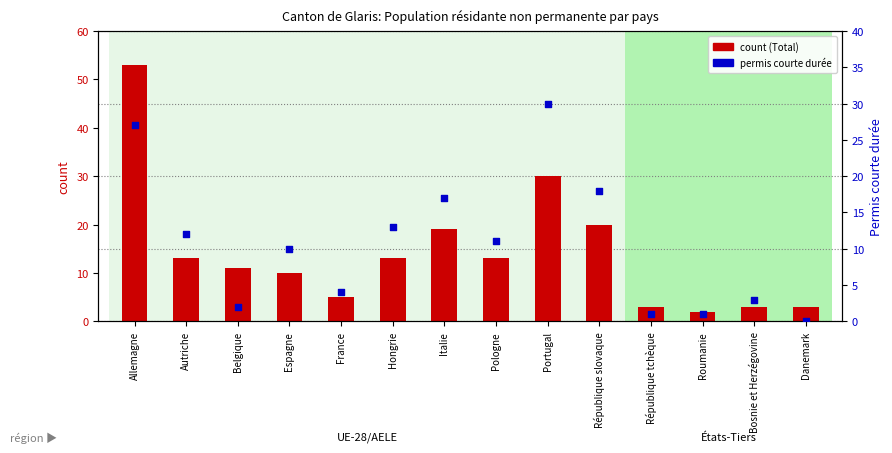

Which series has the largest Y range (max minus min)?

count